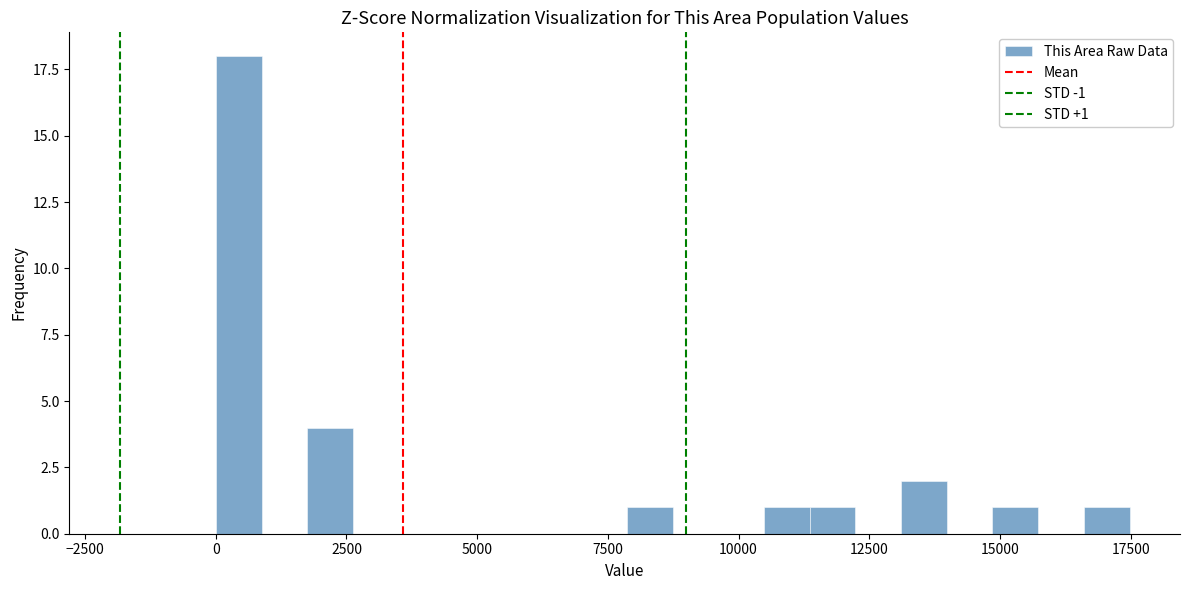

Around what value on the x-axis is the tallest bar? Give the approximate position of its centre, as read against the axis.

500